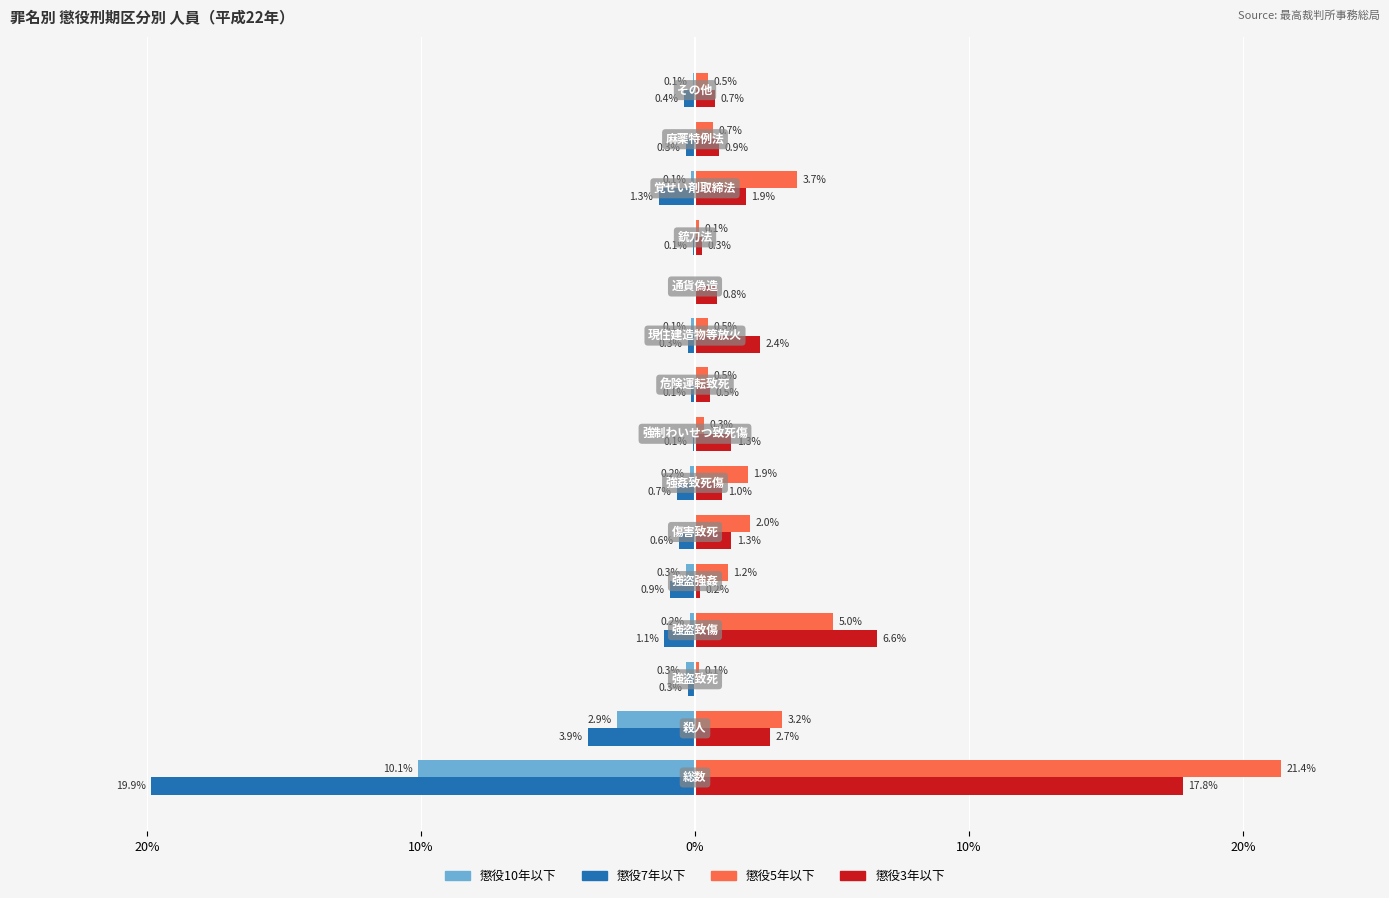

What are all the series names shown in the legend?

懲役10年以下, 懲役7年以下, 懲役5年以下, 懲役3年以下